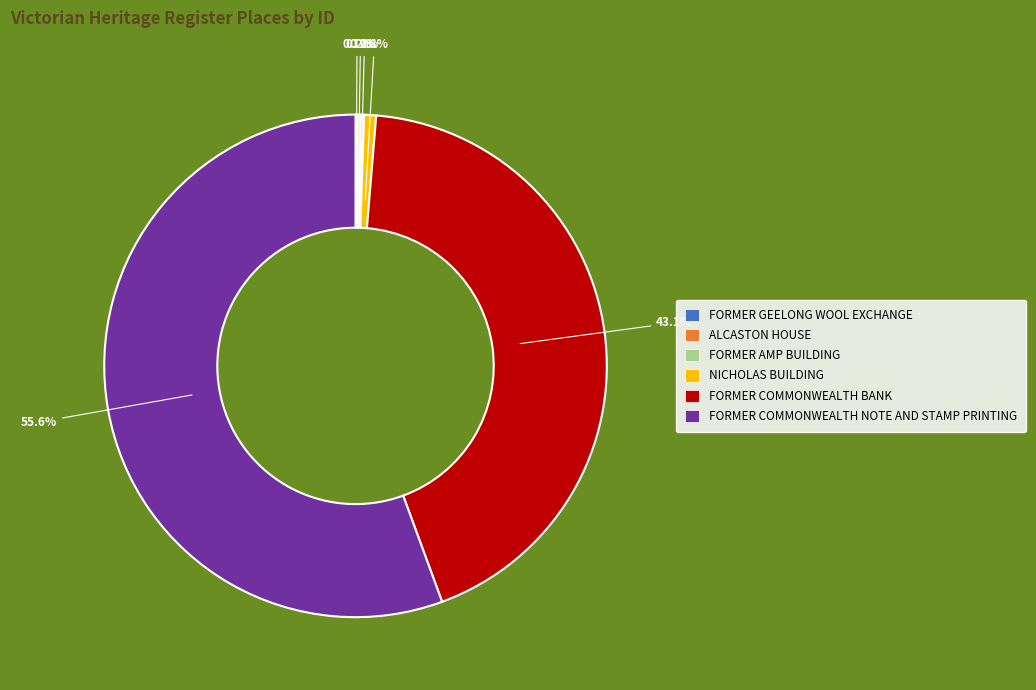

Is there a majority slice in this chart?

Yes